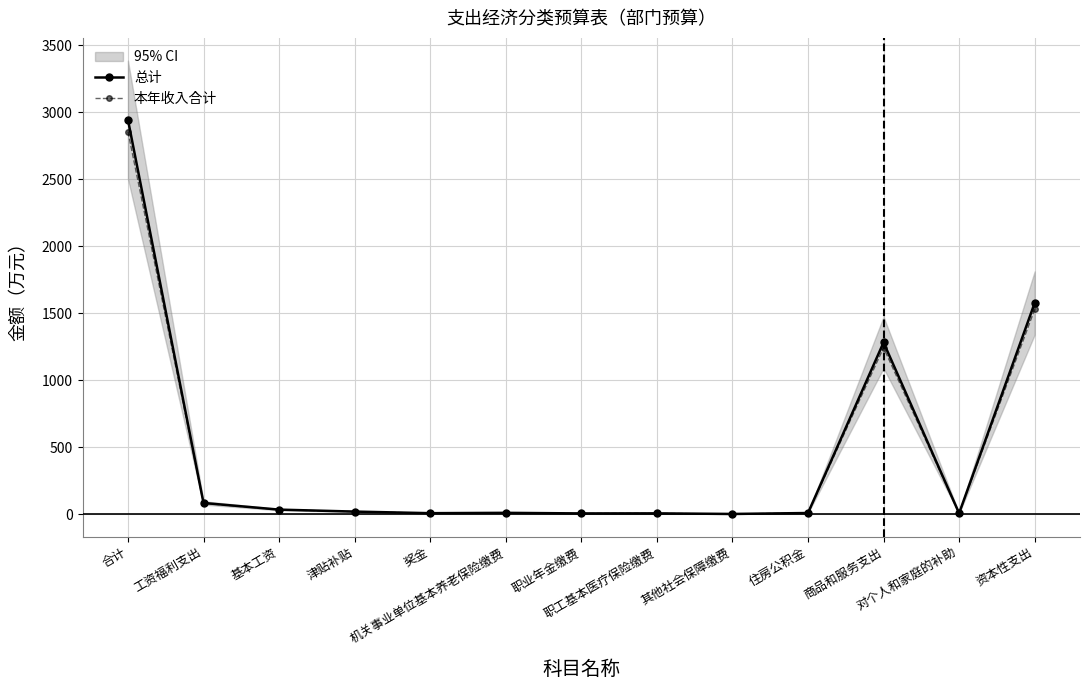

What are all the series names shown in the legend?

总计, 本年收入合计